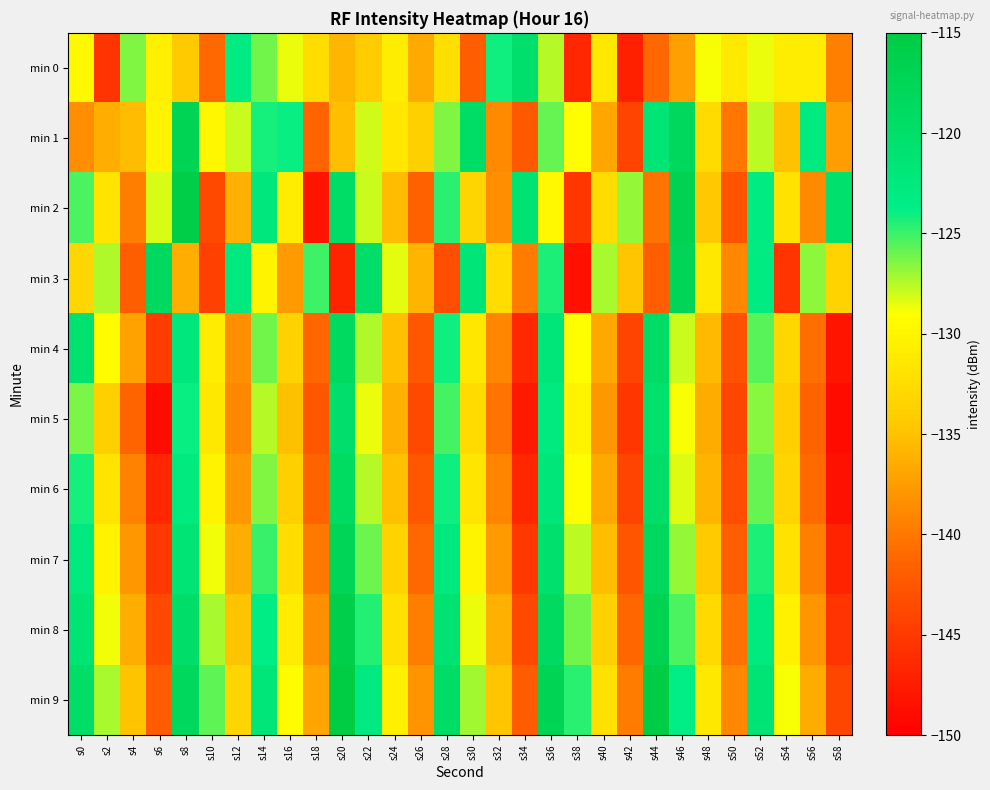

Reading left to right, transcribe all the data shown in this chart.

min 0: s0=-129.6	s2=-145.4	s4=-126.5	s6=-130.5	s8=-134.4	s10=-141.1	s12=-123.1	s14=-126.1	s16=-128.7	s18=-132.4	s20=-135.7	s22=-134.1	s24=-130.7	s26=-136.5	s28=-132.3	s30=-141.9	s32=-124.2	s34=-120.2	s36=-127.5	s38=-146.7	s40=-131.3	s42=-147.2	s44=-141.1	s46=-137.2	s48=-128.8	s50=-131.2	s52=-128.6	s54=-130.7	s56=-131.0	s58=-139.4
min 1: s0=-138.4	s2=-136.3	s4=-135.3	s6=-130.0	s8=-117.3	s10=-129.8	s12=-127.9	s14=-124.2	s16=-123.9	s18=-141.4	s20=-135.2	s22=-128.1	s24=-131.5	s26=-133.8	s28=-126.4	s30=-119.6	s32=-138.7	s34=-142.3	s36=-125.9	s38=-129.1	s40=-136.8	s42=-144.2	s44=-121.5	s46=-118.3	s48=-132.7	s50=-140.1	s52=-127.6	s54=-134.9	s56=-122.8	s58=-137.4
min 2: s0=-125.3	s2=-131.7	s4=-139.5	s6=-128.2	s8=-115.8	s10=-143.6	s12=-136.1	s14=-122.4	s16=-130.8	s18=-148.2	s20=-119.5	s22=-127.9	s24=-135.3	s26=-141.7	s28=-124.6	s30=-133.2	s32=-138.4	s34=-121.1	s36=-129.7	s38=-145.3	s40=-132.6	s42=-126.8	s44=-140.2	s46=-116.9	s48=-134.5	s50=-142.8	s52=-123.3	s54=-131.9	s56=-138.7	s58=-120.4
min 3: s0=-133.1	s2=-127.4	s4=-141.8	s6=-118.6	s8=-136.3	s10=-144.5	s12=-122.7	s14=-130.2	s16=-137.6	s18=-125.1	s20=-146.8	s22=-119.8	s24=-128.5	s26=-135.9	s28=-143.2	s30=-121.6	s32=-132.4	s34=-139.7	s36=-124.3	s38=-148.6	s40=-127.2	s42=-134.6	s44=-141.9	s46=-117.5	s48=-131.3	s50=-138.8	s52=-123.1	s54=-145.4	s56=-126.7	s58=-133.5
min 4: s0=-120.8	s2=-129.3	s4=-137.1	s6=-144.7	s8=-122.5	s10=-130.9	s12=-138.4	s14=-126.2	s16=-133.7	s18=-141.2	s20=-118.9	s22=-127.4	s24=-135.0	s26=-142.6	s28=-124.1	s30=-131.5	s32=-139.0	s34=-146.5	s36=-121.7	s38=-129.2	s40=-136.7	s42=-144.2	s44=-119.4	s46=-127.9	s48=-135.4	s50=-143.0	s52=-125.6	s54=-133.1	s56=-140.6	s58=-148.1
min 5: s0=-126.3	s2=-133.8	s4=-141.3	s6=-148.8	s8=-123.9	s10=-131.4	s12=-138.9	s14=-127.5	s16=-135.0	s18=-142.5	s20=-120.1	s22=-128.6	s24=-136.1	s26=-143.6	s28=-125.2	s30=-132.7	s32=-140.2	s34=-147.7	s36=-122.8	s38=-130.3	s40=-137.8	s42=-145.3	s44=-120.4	s46=-128.9	s48=-136.4	s50=-143.9	s52=-126.5	s54=-134.0	s56=-141.5	s58=-149.0
min 6: s0=-124.2	s2=-131.7	s4=-139.2	s6=-146.7	s8=-122.8	s10=-130.3	s12=-137.8	s14=-126.4	s16=-133.9	s18=-141.4	s20=-119.0	s22=-127.5	s24=-135.0	s26=-142.5	s28=-124.1	s30=-131.6	s32=-139.1	s34=-146.6	s36=-121.7	s38=-129.2	s40=-136.7	s42=-144.2	s44=-119.8	s46=-128.3	s48=-135.8	s50=-143.3	s52=-125.9	s54=-133.4	s56=-140.9	s58=-148.4
min 7: s0=-122.7	s2=-130.2	s4=-137.7	s6=-145.2	s8=-121.3	s10=-128.8	s12=-136.3	s14=-124.9	s16=-132.4	s18=-139.9	s20=-117.5	s22=-126.0	s24=-133.5	s26=-141.0	s28=-122.6	s30=-130.1	s32=-137.6	s34=-145.1	s36=-120.2	s38=-127.7	s40=-135.2	s42=-142.7	s44=-118.3	s46=-126.8	s48=-134.3	s50=-141.8	s52=-124.4	s54=-131.9	s56=-139.4	s58=-146.9
min 8: s0=-121.2	s2=-128.7	s4=-136.2	s6=-143.7	s8=-119.8	s10=-127.3	s12=-134.8	s14=-123.4	s16=-130.9	s18=-138.4	s20=-116.0	s22=-124.5	s24=-132.0	s26=-139.5	s28=-121.1	s30=-128.6	s32=-136.1	s34=-143.6	s36=-118.7	s38=-126.2	s40=-133.7	s42=-141.2	s44=-116.8	s46=-125.3	s48=-132.8	s50=-140.3	s52=-122.9	s54=-130.4	s56=-137.9	s58=-145.4
min 9: s0=-119.7	s2=-127.2	s4=-134.7	s6=-142.2	s8=-118.3	s10=-125.8	s12=-133.3	s14=-121.9	s16=-129.4	s18=-136.9	s20=-114.5	s22=-123.0	s24=-130.5	s26=-138.0	s28=-119.6	s30=-127.1	s32=-134.6	s34=-142.1	s36=-117.2	s38=-124.7	s40=-132.2	s42=-139.7	s44=-115.3	s46=-123.8	s48=-131.3	s50=-138.8	s52=-121.4	s54=-128.9	s56=-136.4	s58=-143.9